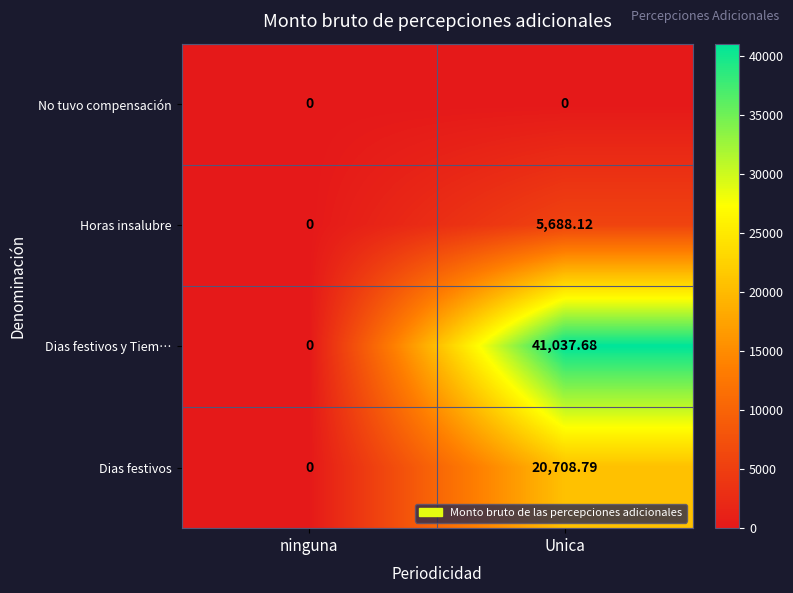

Rank the series at Unica from highest to lowest value.

Dias festivos y Tiem…, Dias festivos, Horas insalubre, No tuvo compensación